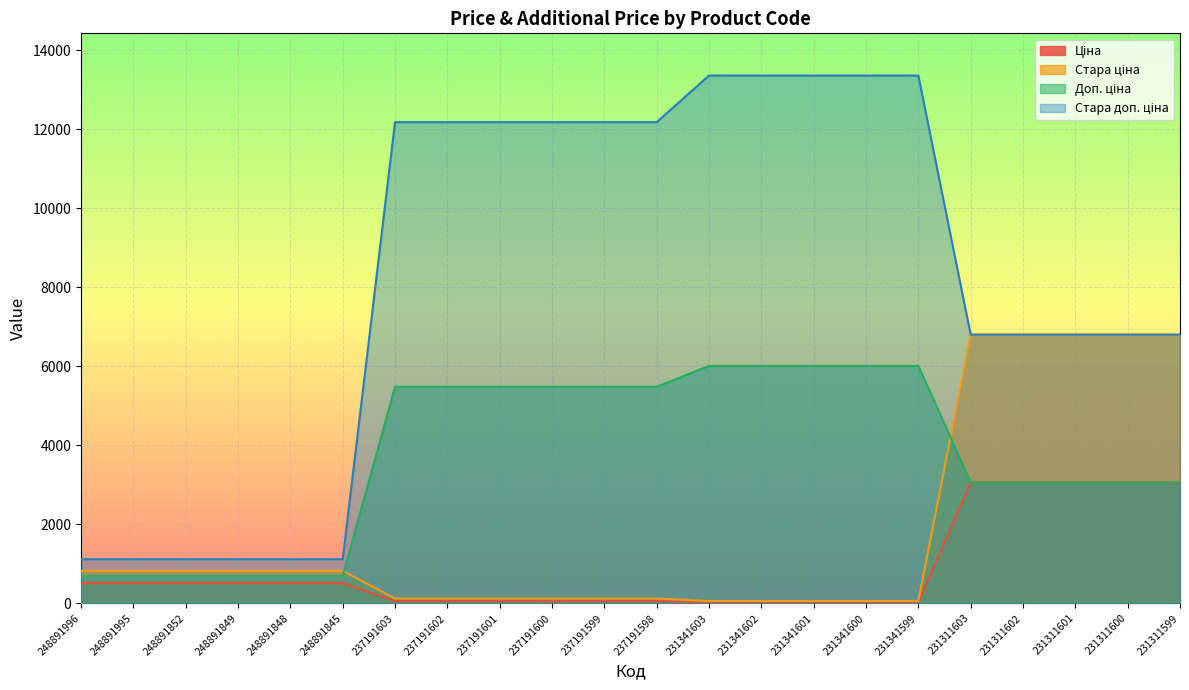

Which series changed the most between 231311602 and 231311599?

Ціна